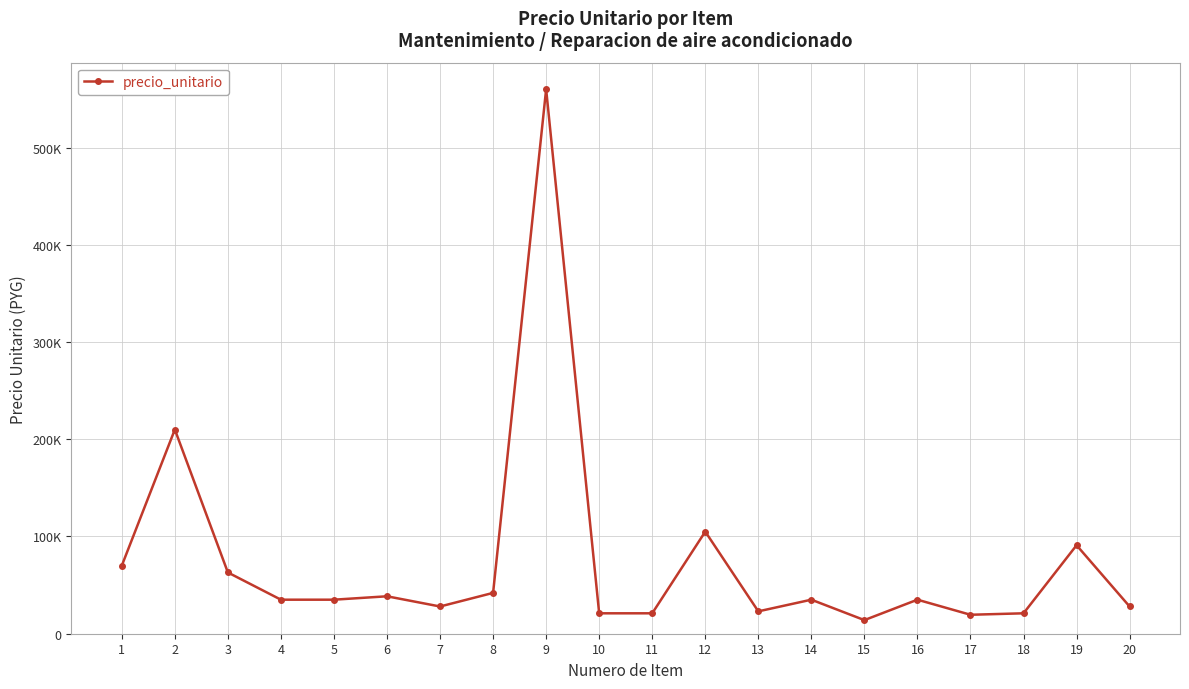

At which category does the data reach its first local valley?

7